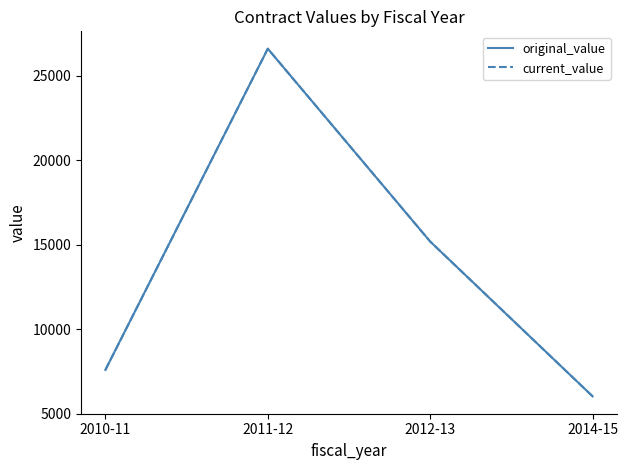

Which series changed the most between 2010-11 and 2012-13?

original_value